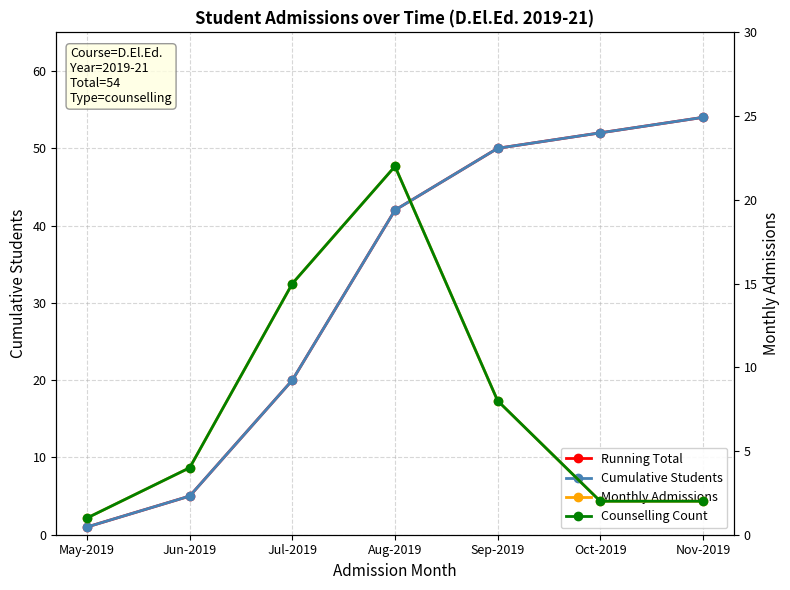

List the labels in order of Monthly Admissions value, largest first.

Aug-2019, Jul-2019, Sep-2019, Jun-2019, Oct-2019, Nov-2019, May-2019